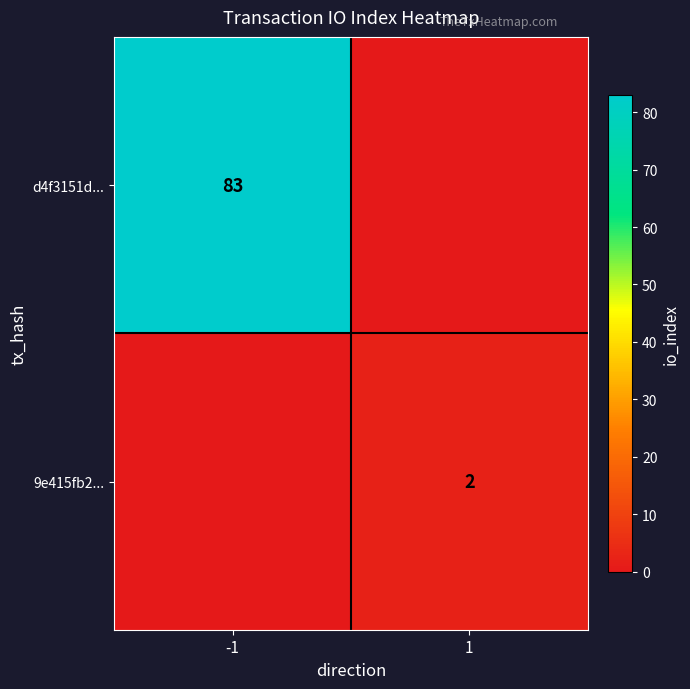

The 9e415fb2... series shows 3 at 1. True or false?

False